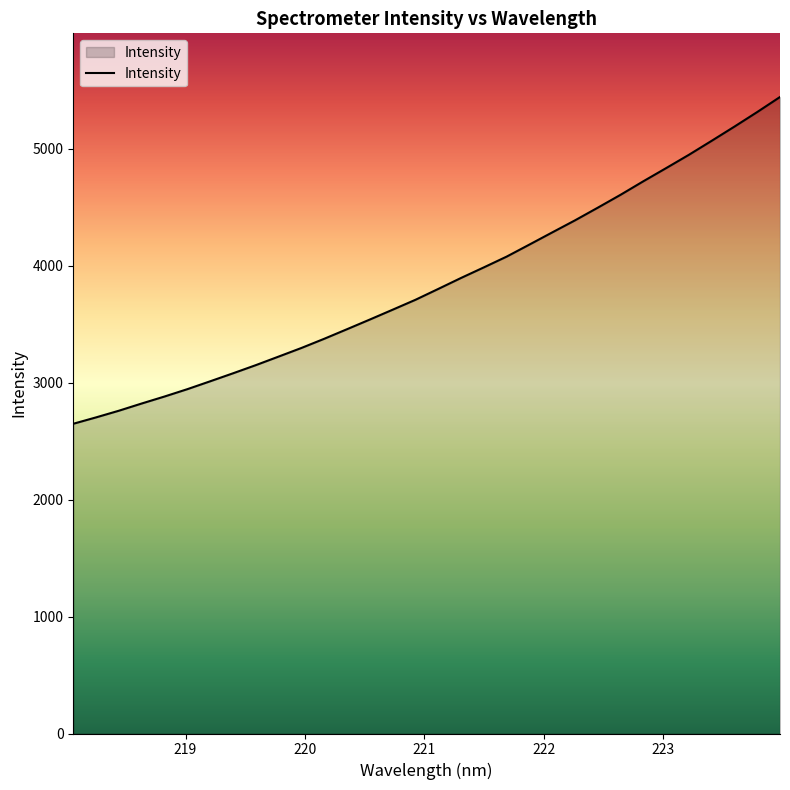

What is the greatest value displayed?

5443.6